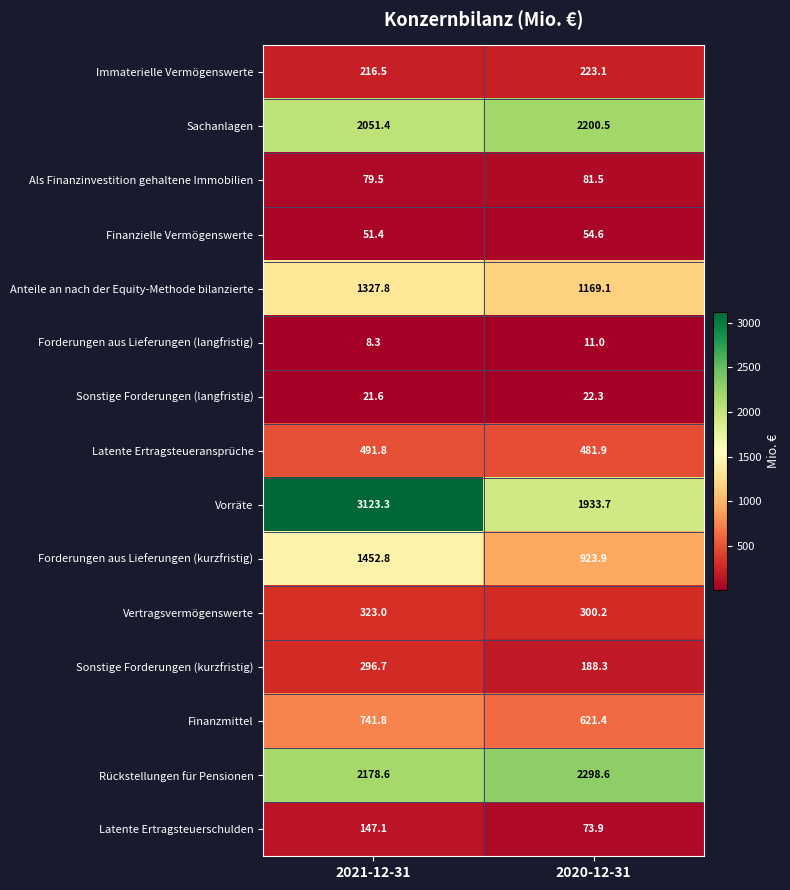

Reading left to right, transcribe all the data shown in this chart.

Immaterielle Vermögenswerte: 2021-12-31=216.5	2020-12-31=223.1
Sachanlagen: 2021-12-31=2051.4	2020-12-31=2200.5
Als Finanzinvestition gehaltene Immobilien: 2021-12-31=79.5	2020-12-31=81.5
Finanzielle Vermögenswerte: 2021-12-31=51.4	2020-12-31=54.6
Anteile an nach der Equity-Methode bilanzierte: 2021-12-31=1327.8	2020-12-31=1169.1
Forderungen aus Lieferungen (langfristig): 2021-12-31=8.3	2020-12-31=11.0
Sonstige Forderungen (langfristig): 2021-12-31=21.6	2020-12-31=22.3
Latente Ertragsteueransprüche: 2021-12-31=491.8	2020-12-31=481.9
Vorräte: 2021-12-31=3123.3	2020-12-31=1933.7
Forderungen aus Lieferungen (kurzfristig): 2021-12-31=1452.8	2020-12-31=923.9
Vertragsvermögenswerte: 2021-12-31=323.0	2020-12-31=300.2
Sonstige Forderungen (kurzfristig): 2021-12-31=296.7	2020-12-31=188.3
Finanzmittel: 2021-12-31=741.8	2020-12-31=621.4
Rückstellungen für Pensionen: 2021-12-31=2178.6	2020-12-31=2298.6
Latente Ertragsteuerschulden: 2021-12-31=147.1	2020-12-31=73.9